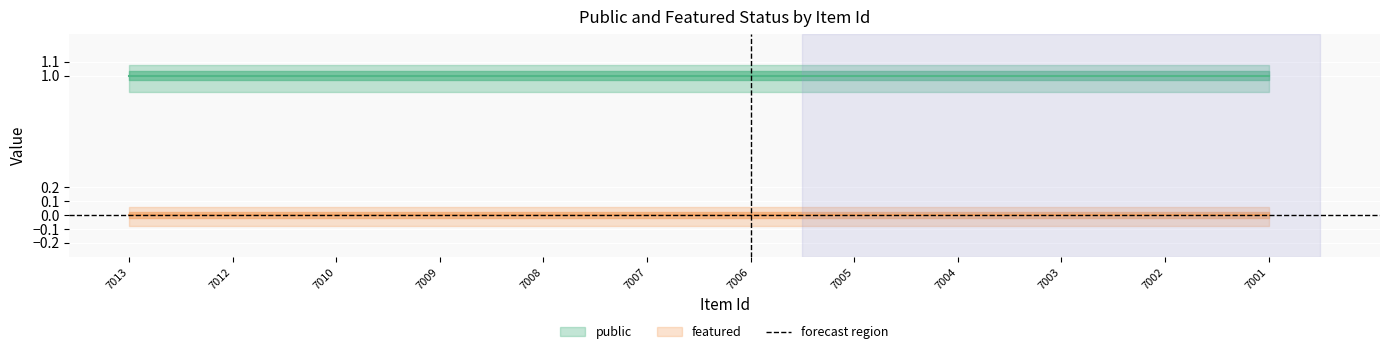

The public series shows 2 at 7008. True or false?

False